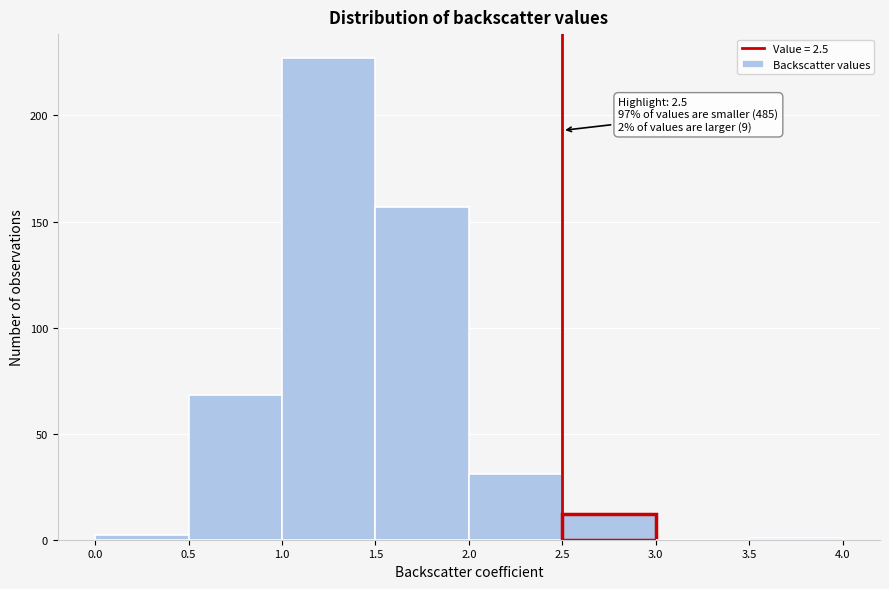

Which range on the x-axis has the tallest bar?

1.0 to 1.5